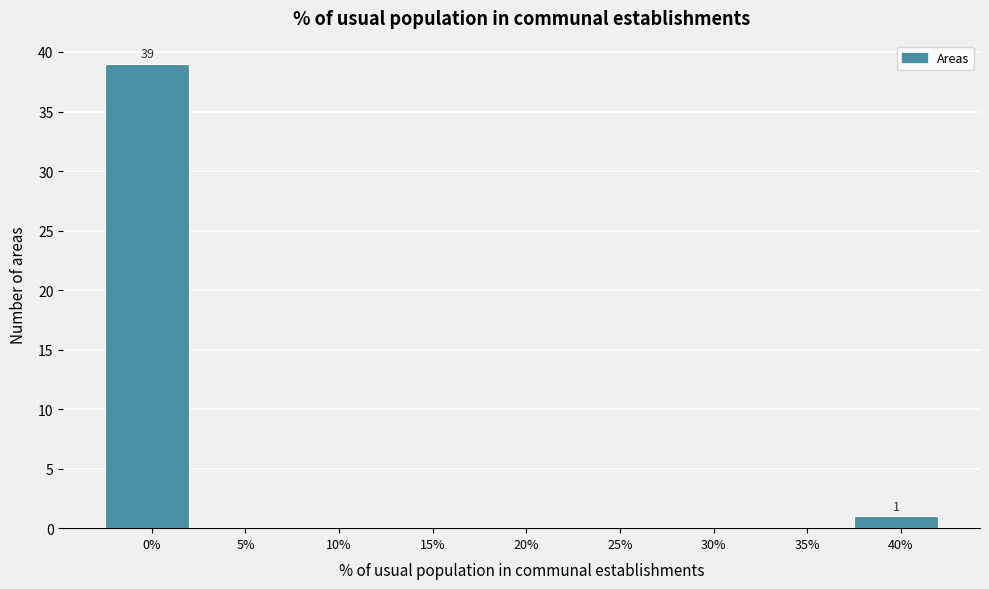

Reading left to right, what are all the values shown in this chart?

0%=39	5%=0	10%=0	15%=0	20%=0	25%=0	30%=0	35%=0	40%=1